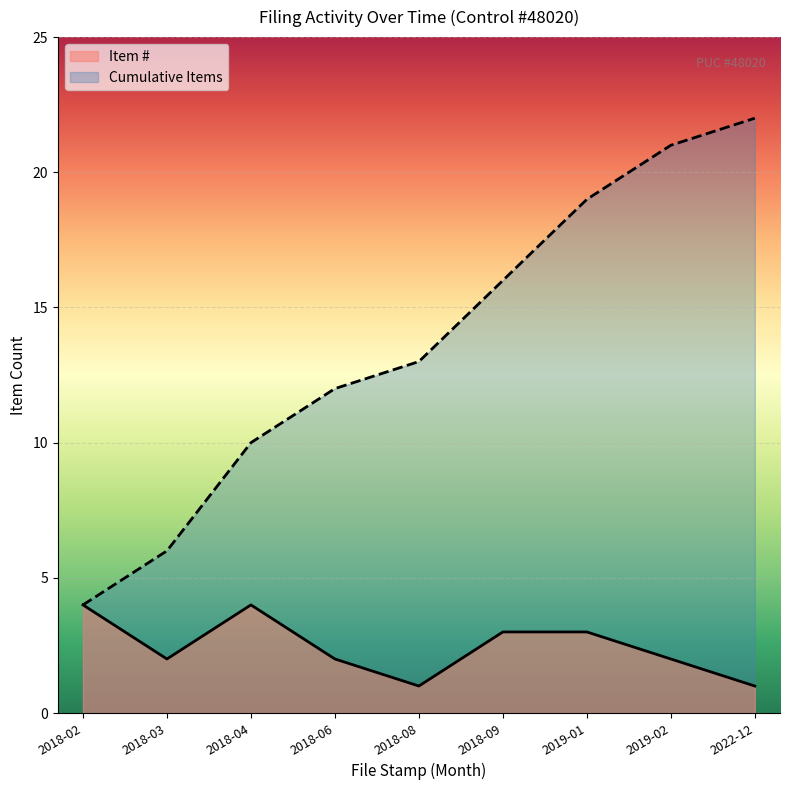

Does the chart display data point markers on the line(s)?

No